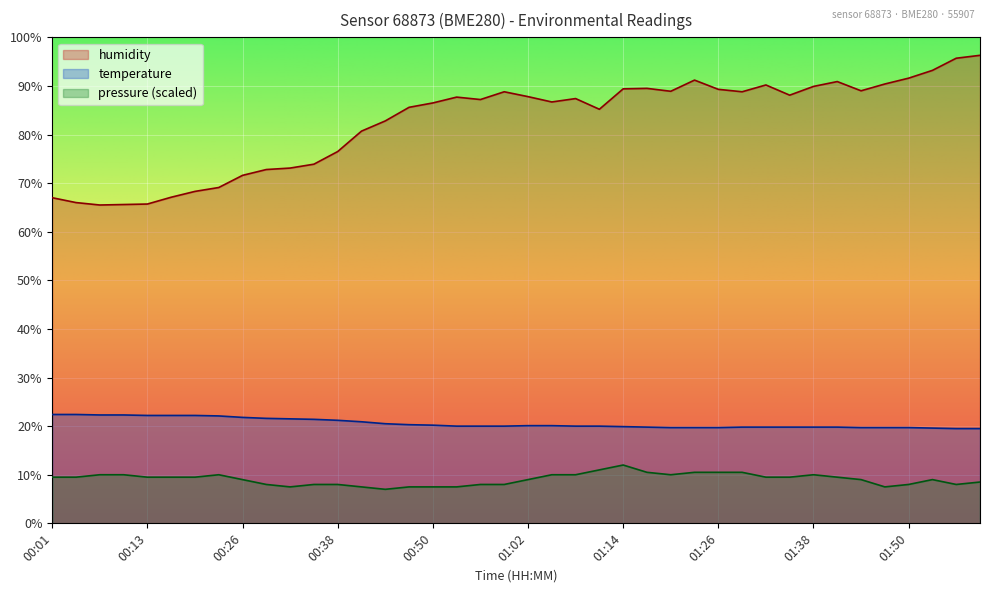

True or false: temperature and pressure intersect in this chart.

False